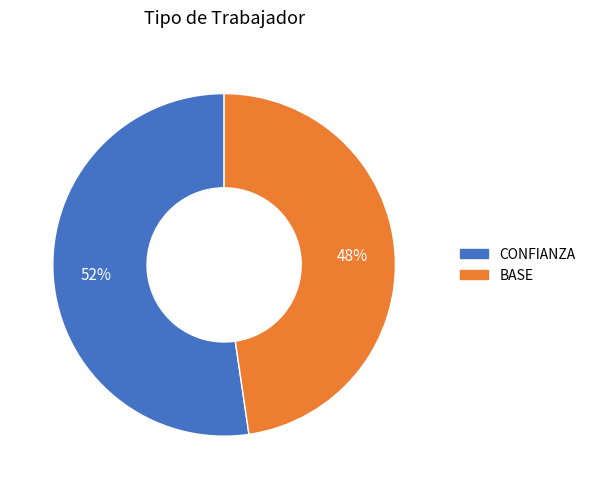

To the nearest percent, what is the average slice percentage?

50%